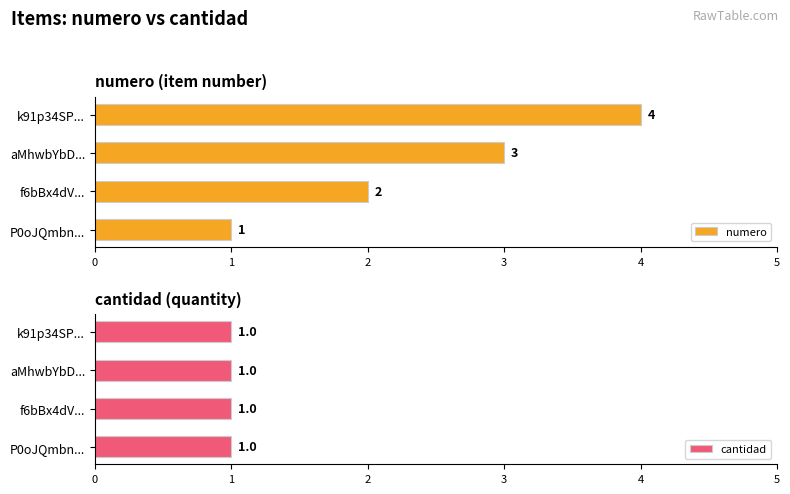

What is the sum of all numero values?

10